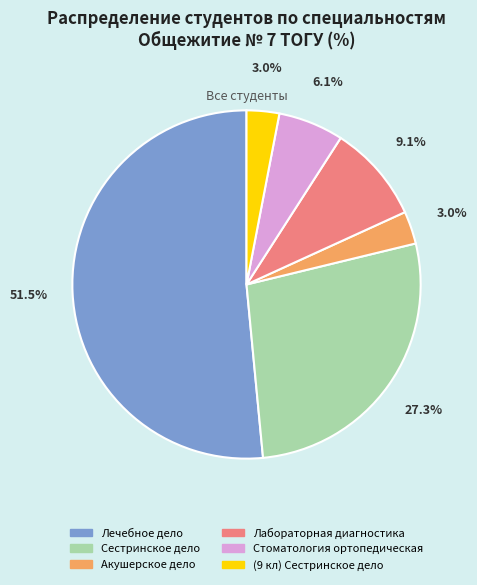

Which category has the biggest portion of the pie?

Лечебное дело